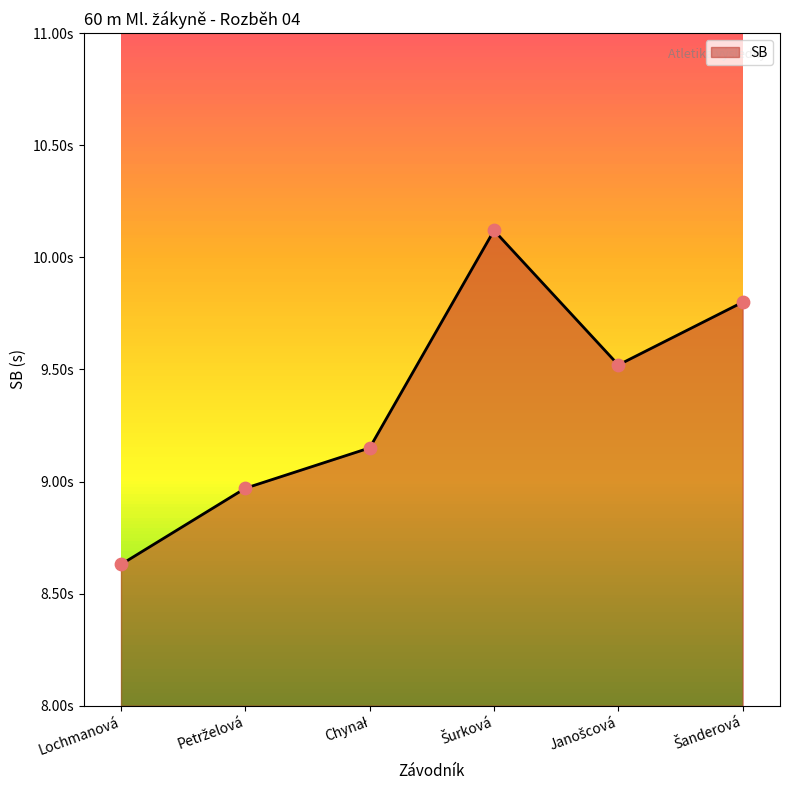

What is the ratio of the value at Petrželová to the value at Chynał?

1.0